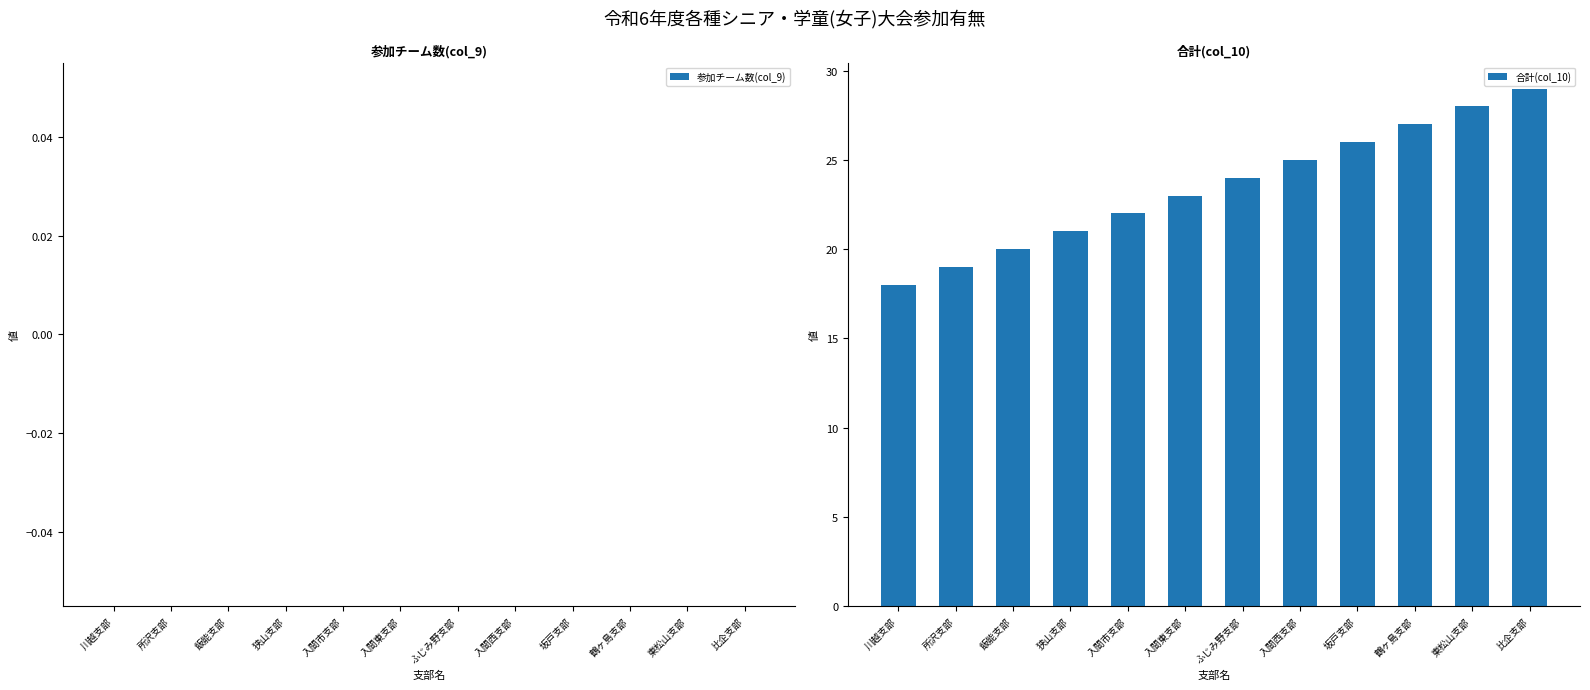

Reading right to left, transcribe all the data shown in this chart.

比企支部=29	東松山支部=28	鶴ヶ島支部=27	坂戸支部=26	入間西支部=25	ふじみ野支部=24	入間東支部=23	入間市支部=22	狭山支部=21	飯能支部=20	所沢支部=19	川越支部=18